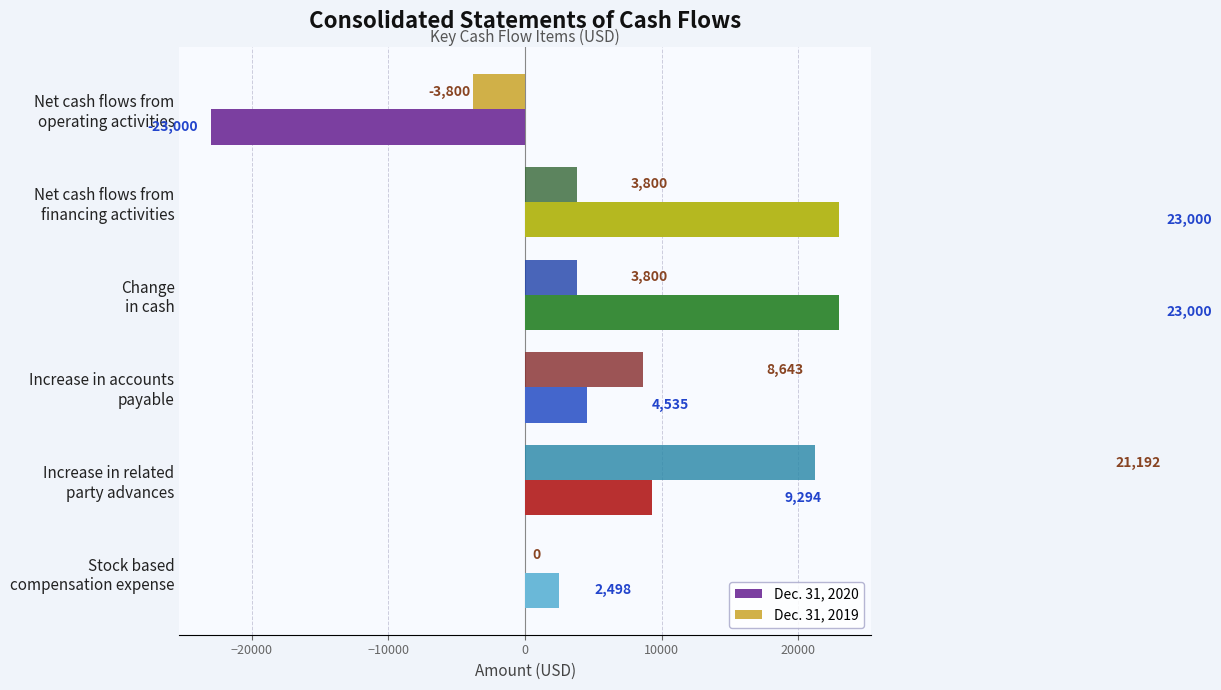

At which category is the sum across all series the highest?

Increase in related
party advances